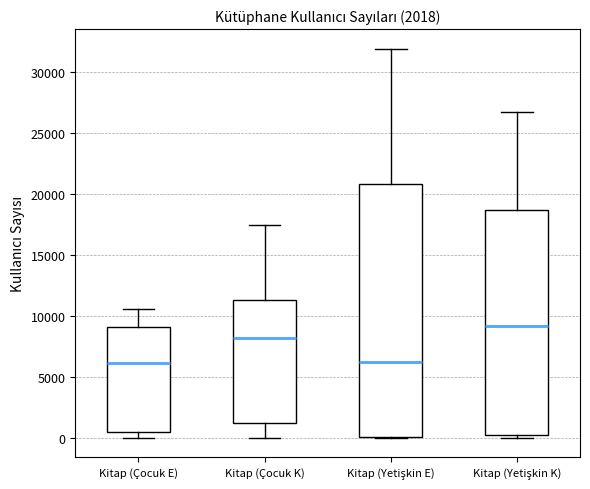

Which box has the highest median line?

Kitap (Yetişkin K)